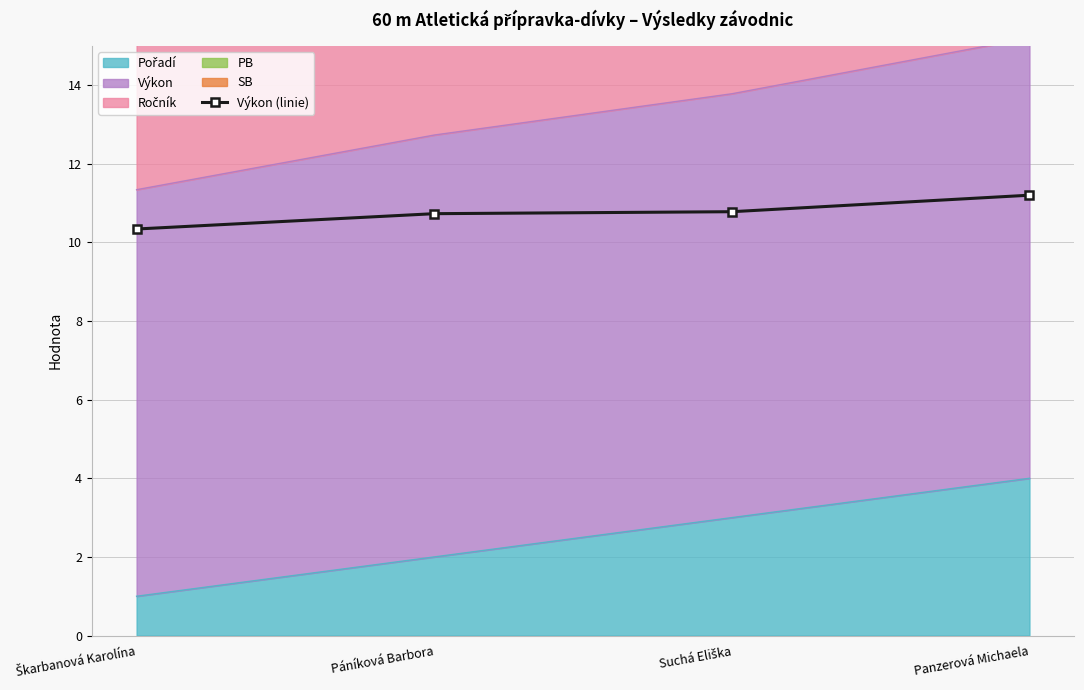

What is the greatest value displayed?

11.2